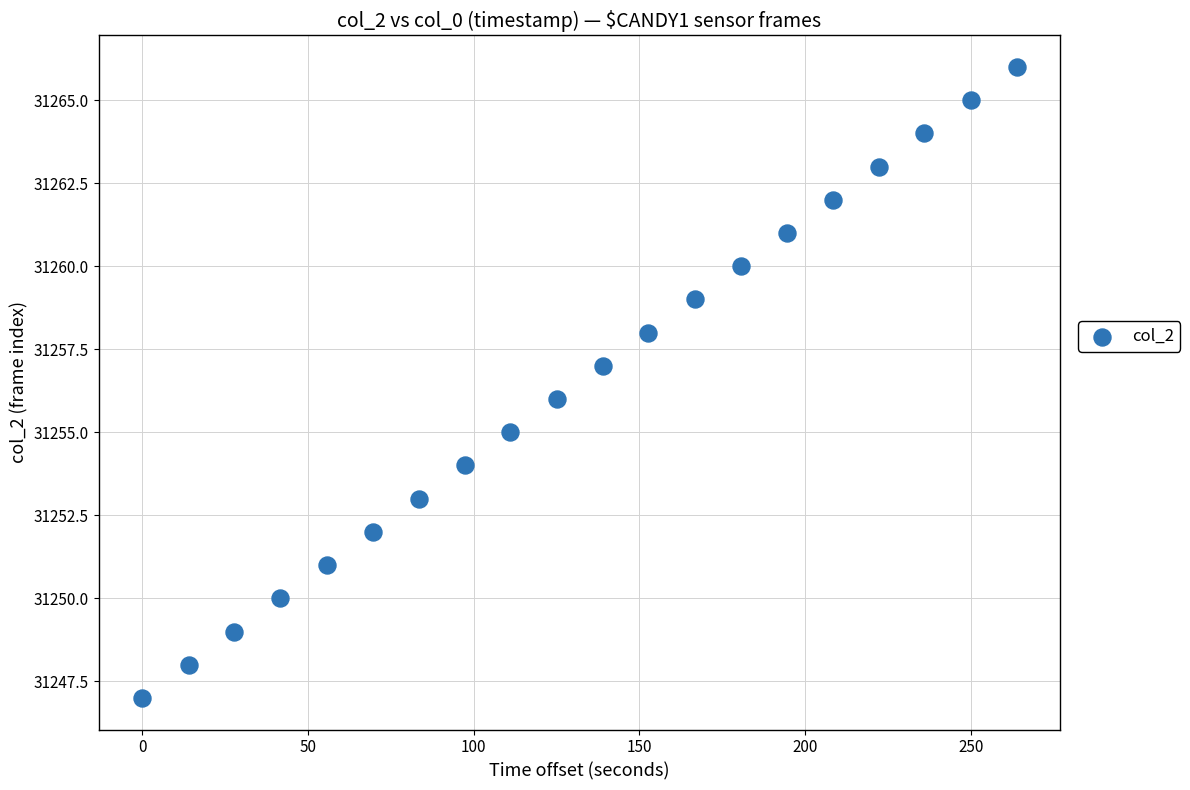

What is the range of Y values (max minus min)?

19